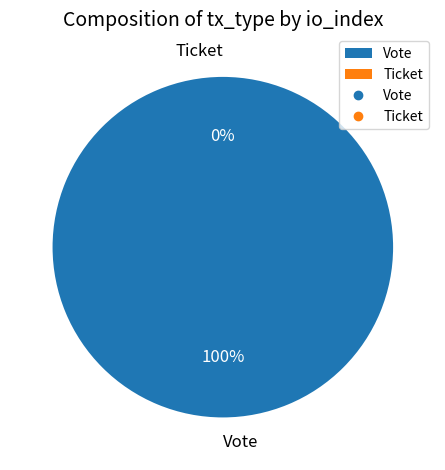

Which slice is the largest?

Vote